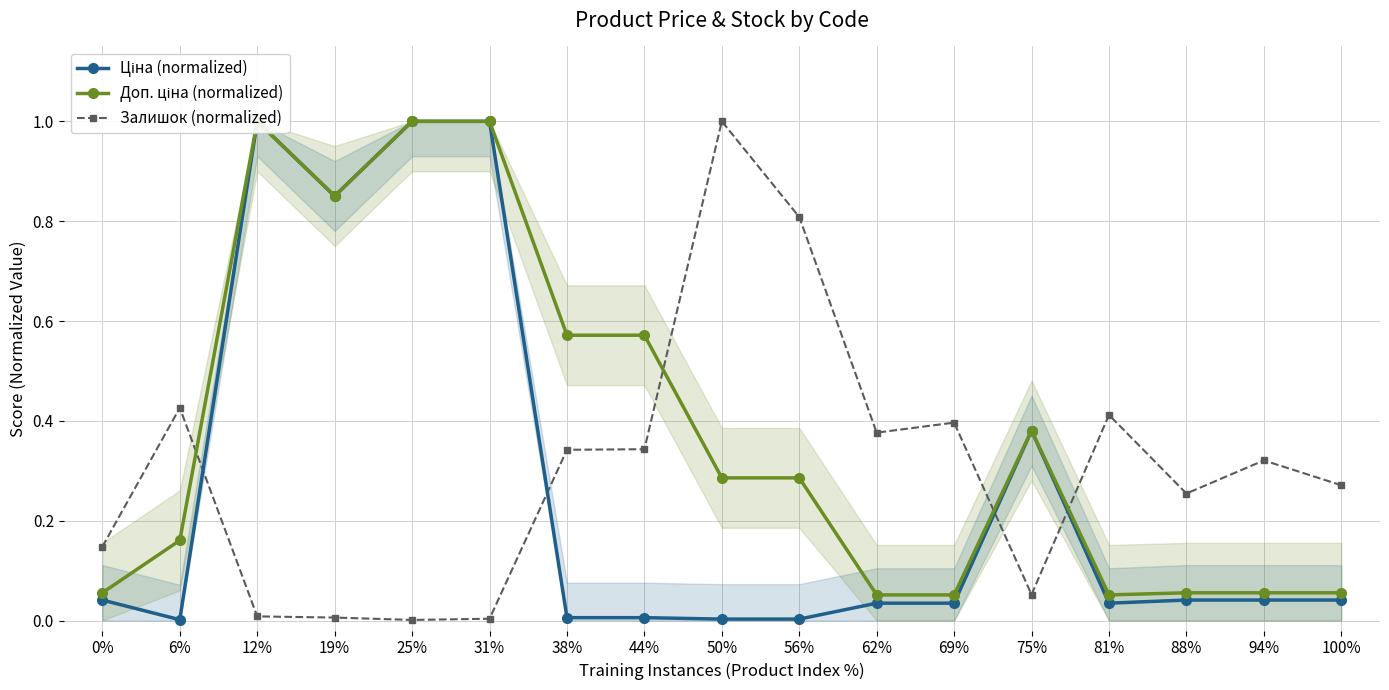

What are all the series names shown in the legend?

Ціна (normalized), Доп. ціна (normalized), Залишок (normalized)